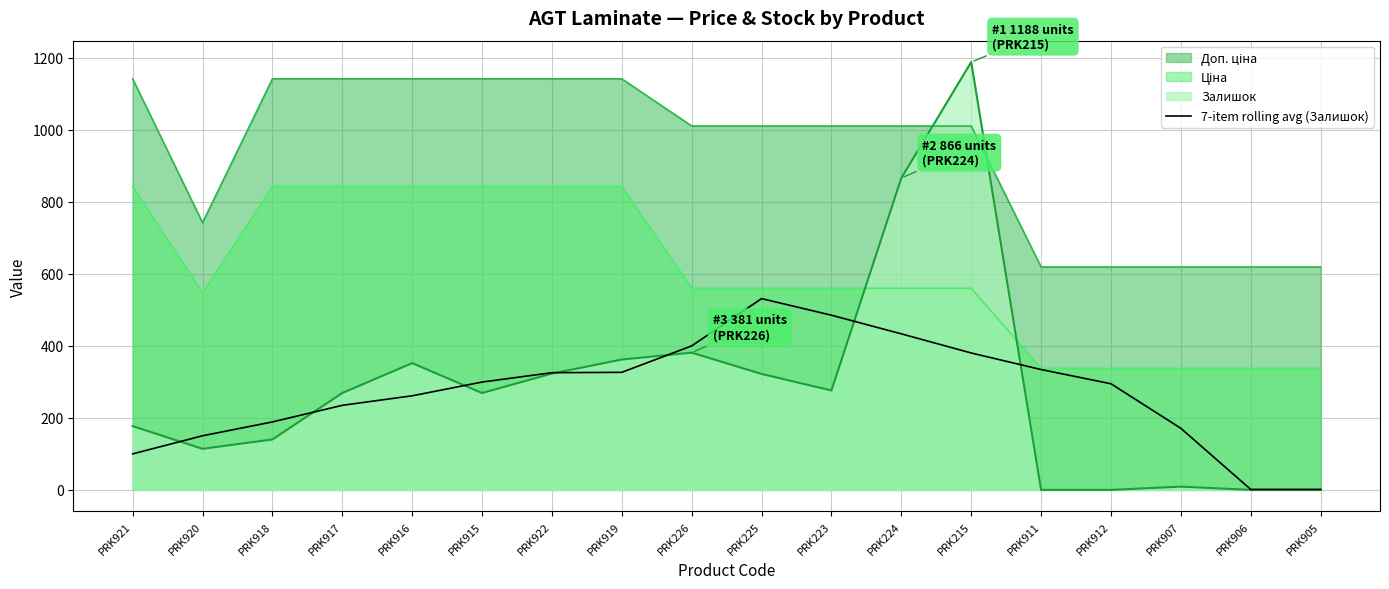

How many data points does each series have?

18